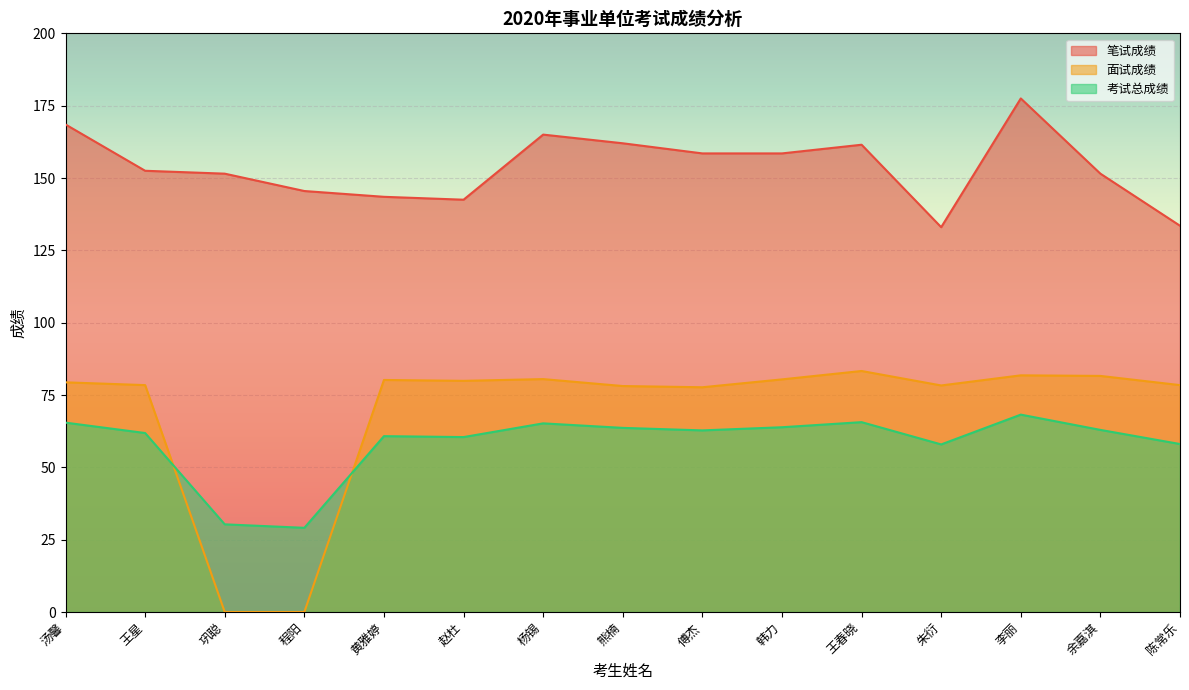

Which series has the widest spread of values?

面试成绩